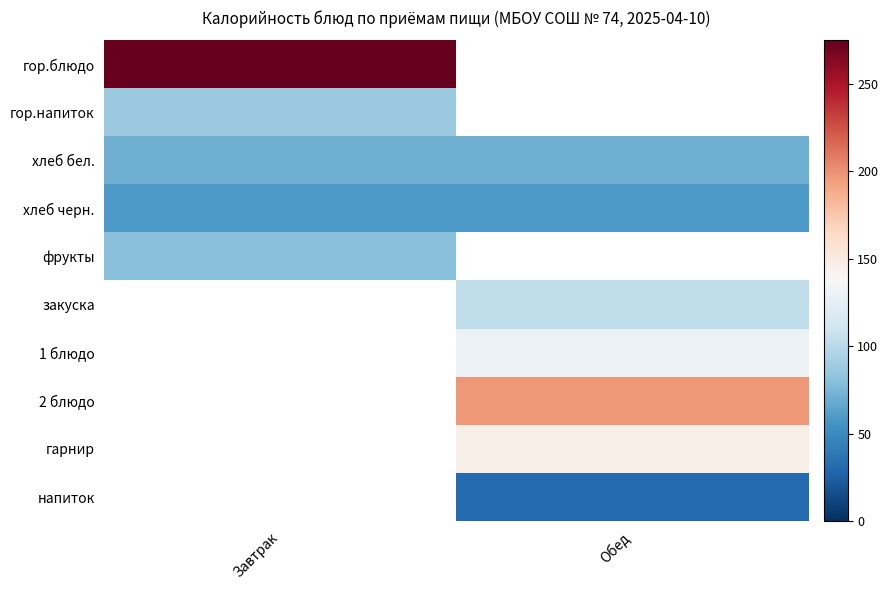

The хлеб черн. series shows 58.7 at Обед. True or false?

True